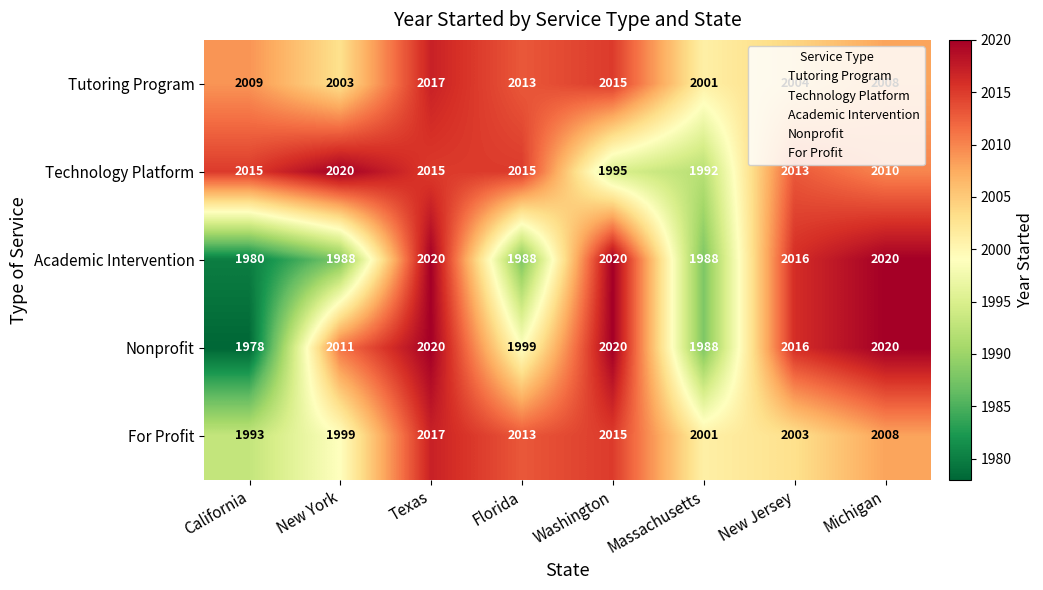

At which category is the sum across all series the highest?

Texas